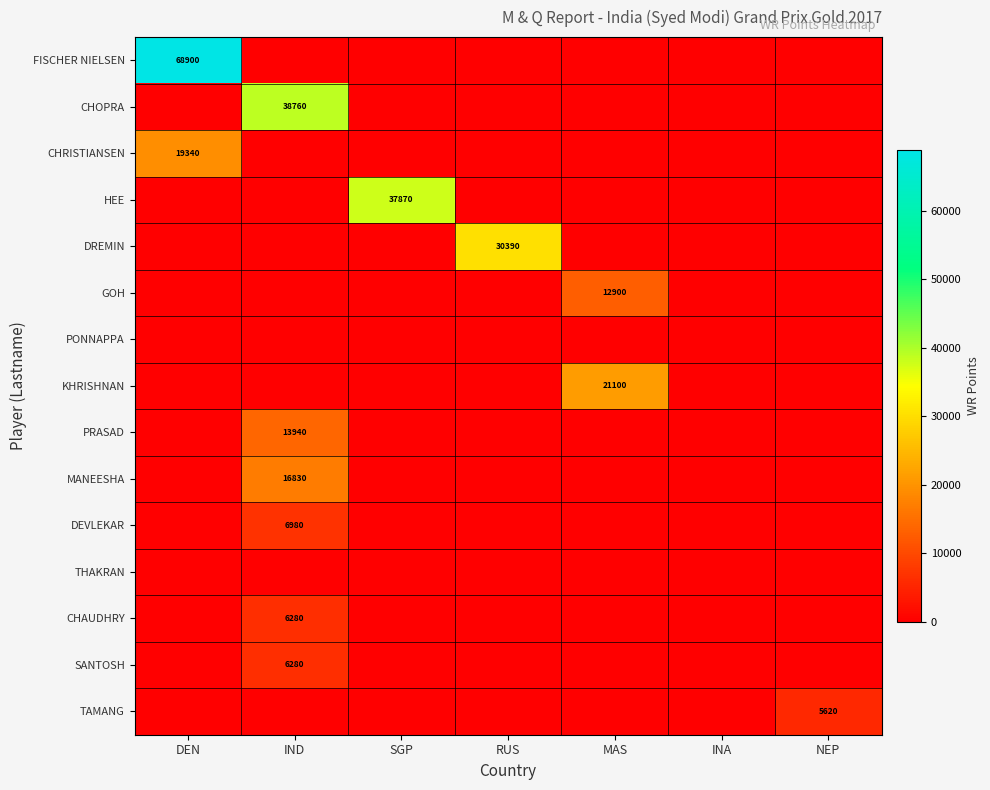

The HEE series shows 64339 at SGP. True or false?

False